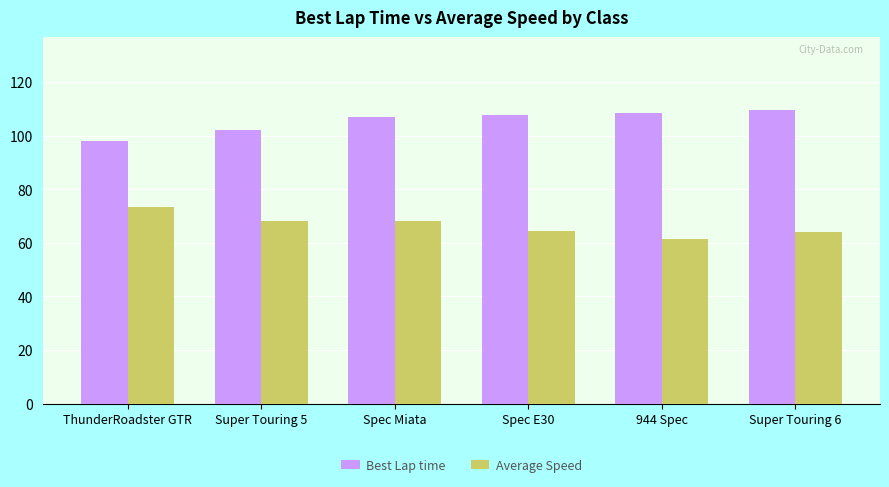

At Spec Miata, list the series in order from smallest to largest.

Average Speed, Best Lap time